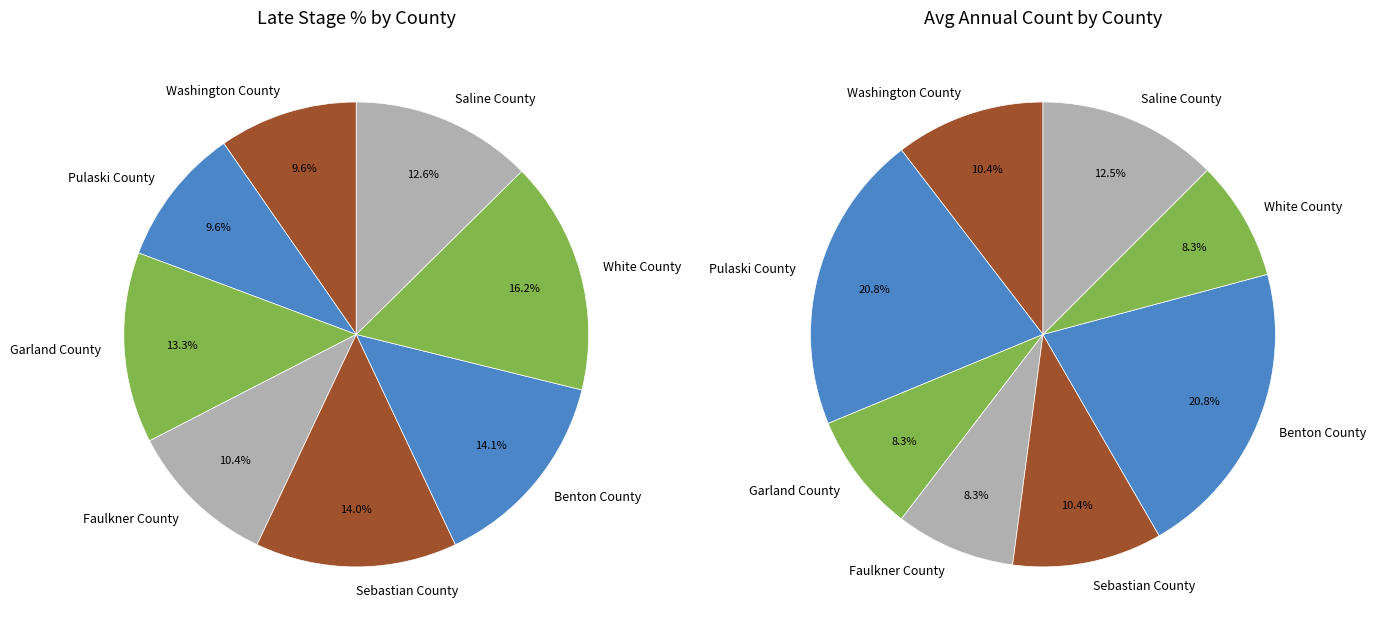

Is there a majority slice in this chart?

No